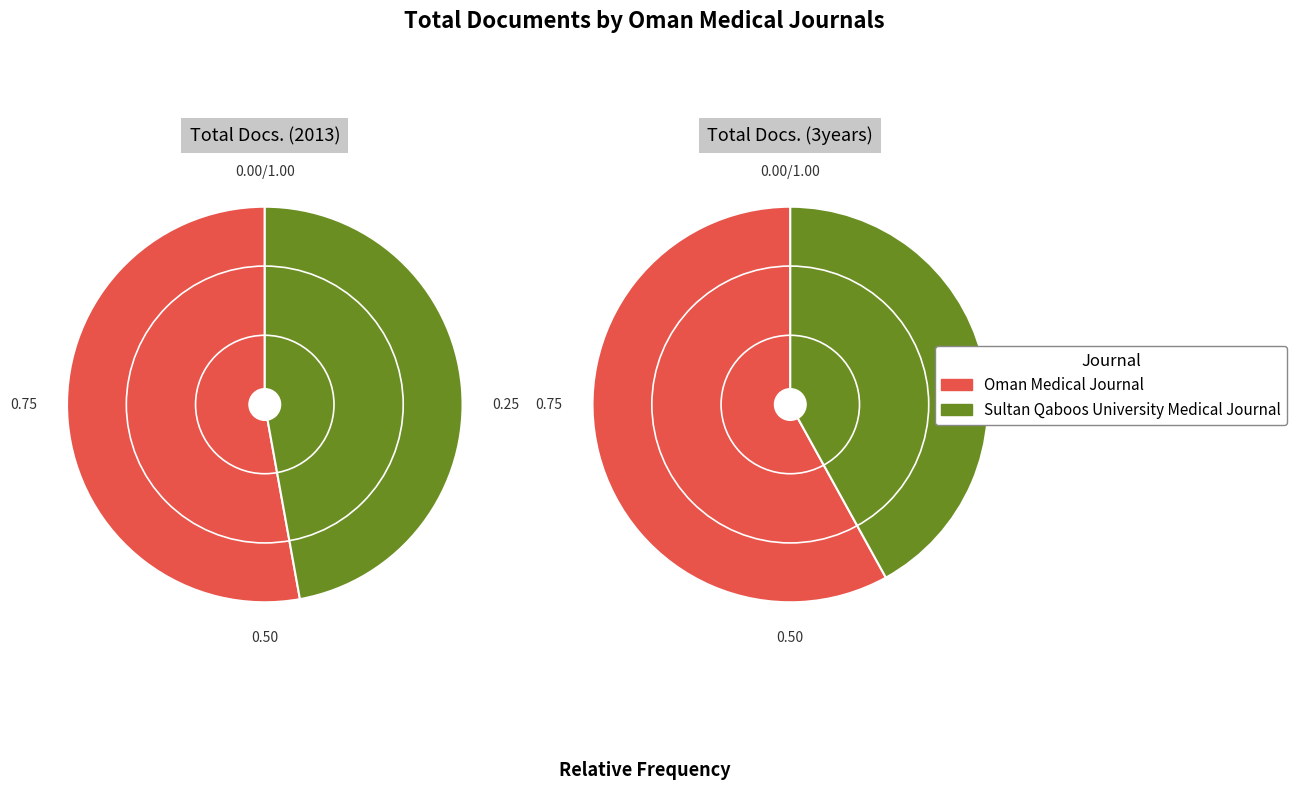

Is it true that Sultan Qaboos University Medical Journal is 40% of the pie?

True